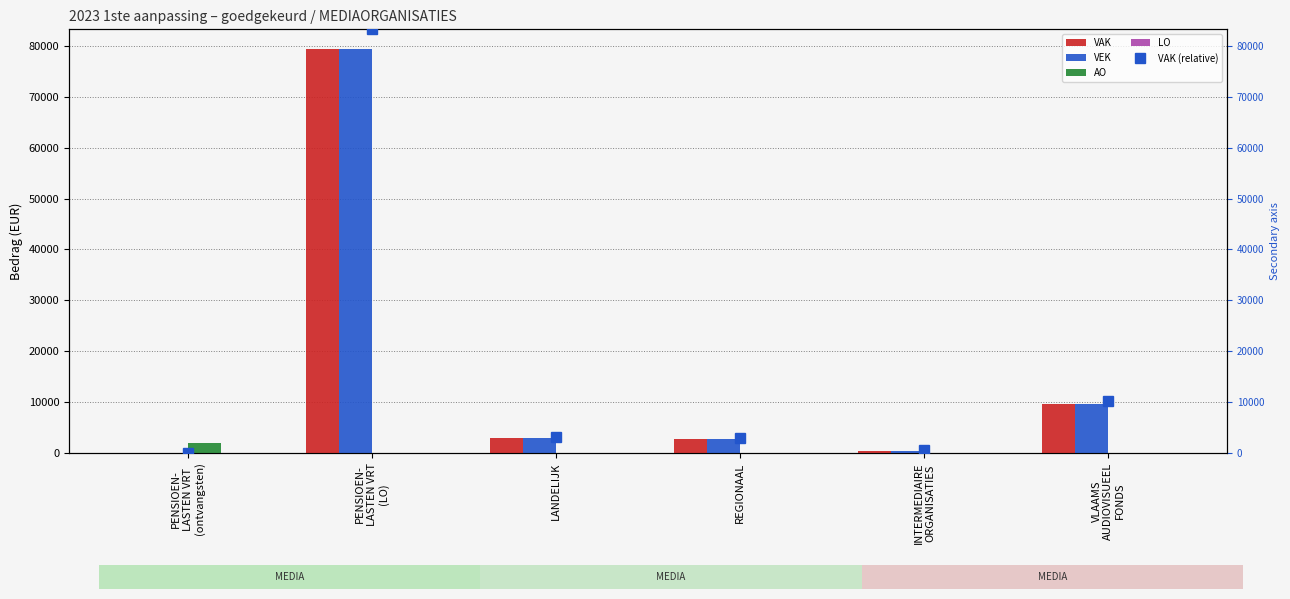

Which series has the widest spread of values?

VAK (relative)